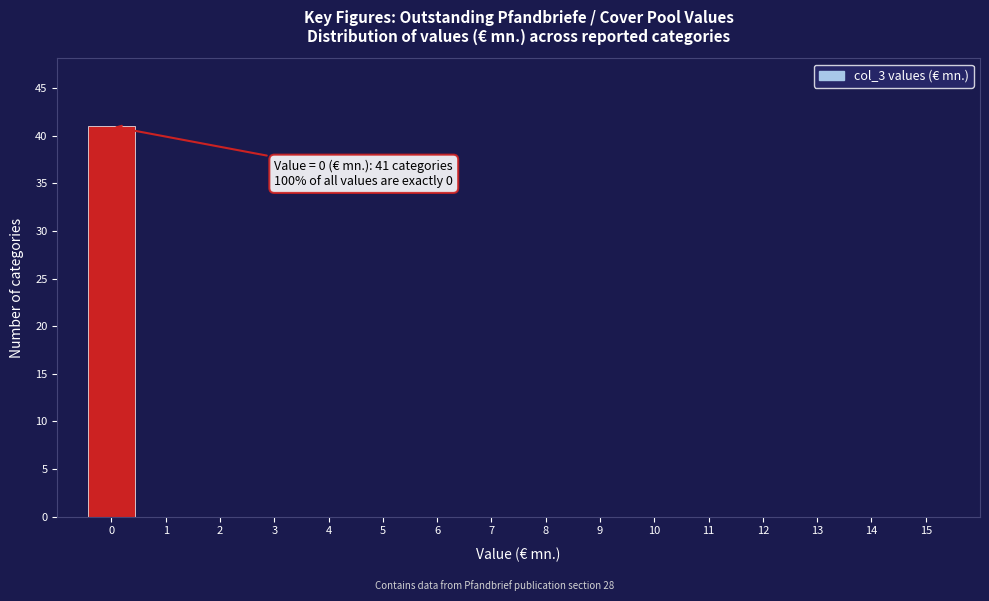

Reading right to left, list all the values displayed in this chart.

15=0	14=0	13=0	12=0	11=0	10=0	9=0	8=0	7=0	6=0	5=0	4=0	3=0	2=0	1=0	0=41